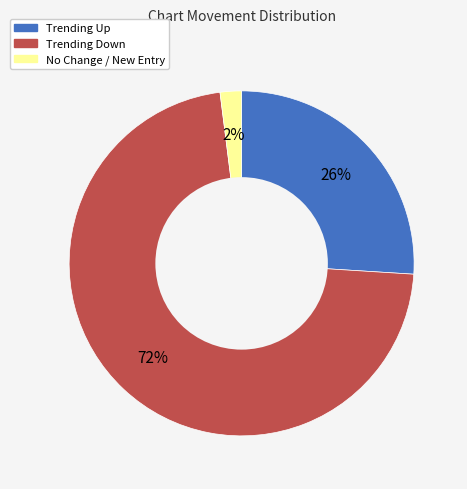

Does any single category account for the majority?

Yes